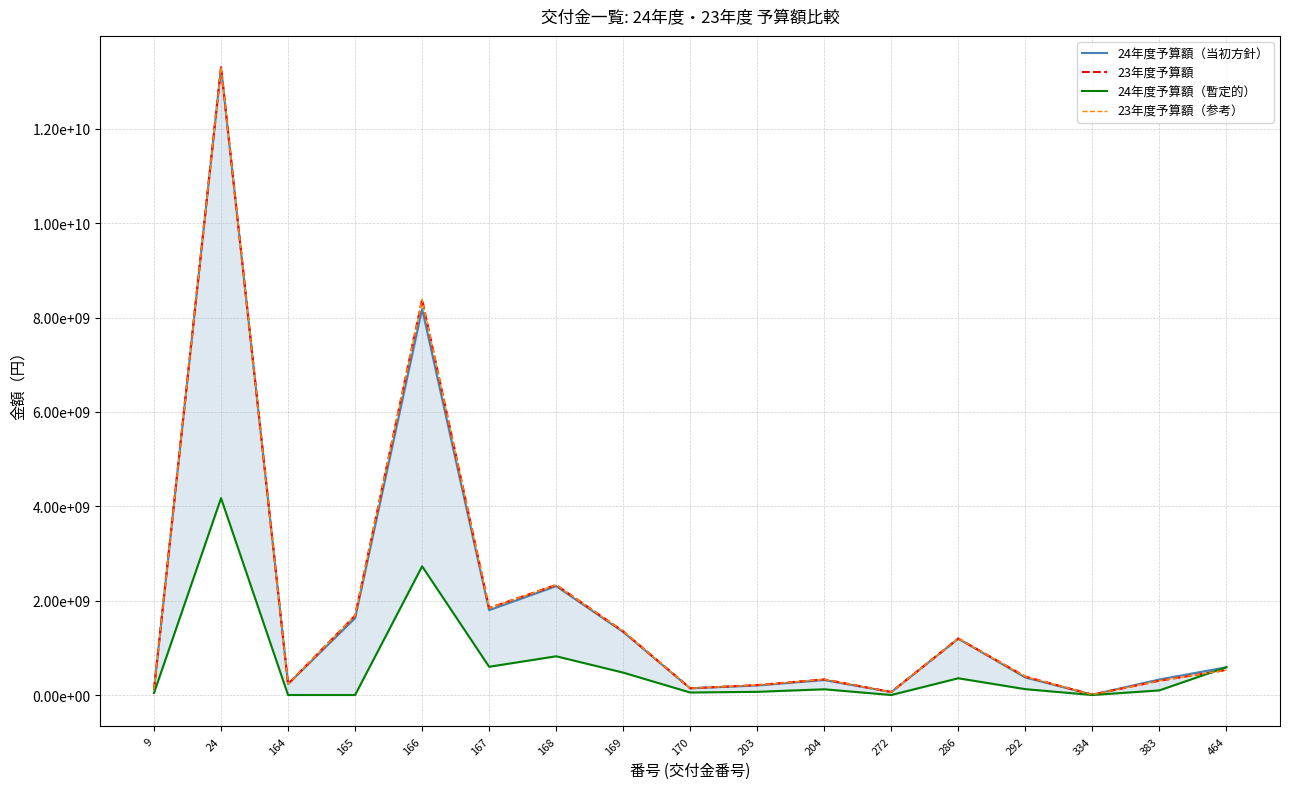

The 24年度予算額（当初方針） series shows 316839000 at 204. True or false?

True